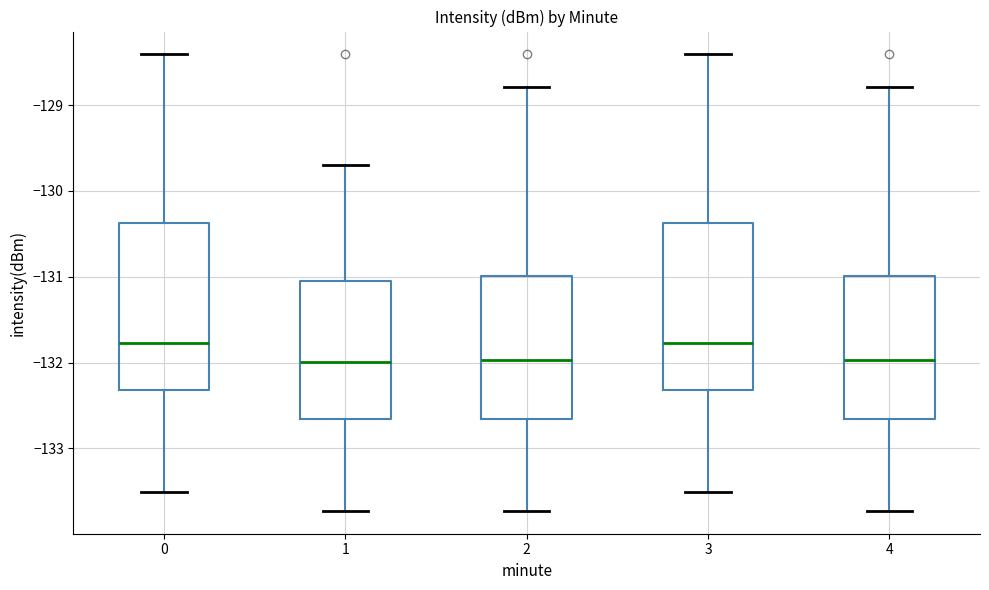

Reading left to right, read every box against the y-axis: the position of its median line, the range the box covers, and the ends of its whiskers. The values are not printed on the chart, so give them approximately, as read against the axis.

0: median -131.8, box -132.3 to -130.4, whiskers -133.5 to -128.4
1: median -132.0, box -132.7 to -131.0, whiskers -133.7 to -129.7
2: median -132.0, box -132.7 to -131.0, whiskers -133.7 to -128.8
3: median -131.8, box -132.3 to -130.4, whiskers -133.5 to -128.4
4: median -132.0, box -132.7 to -131.0, whiskers -133.7 to -128.8